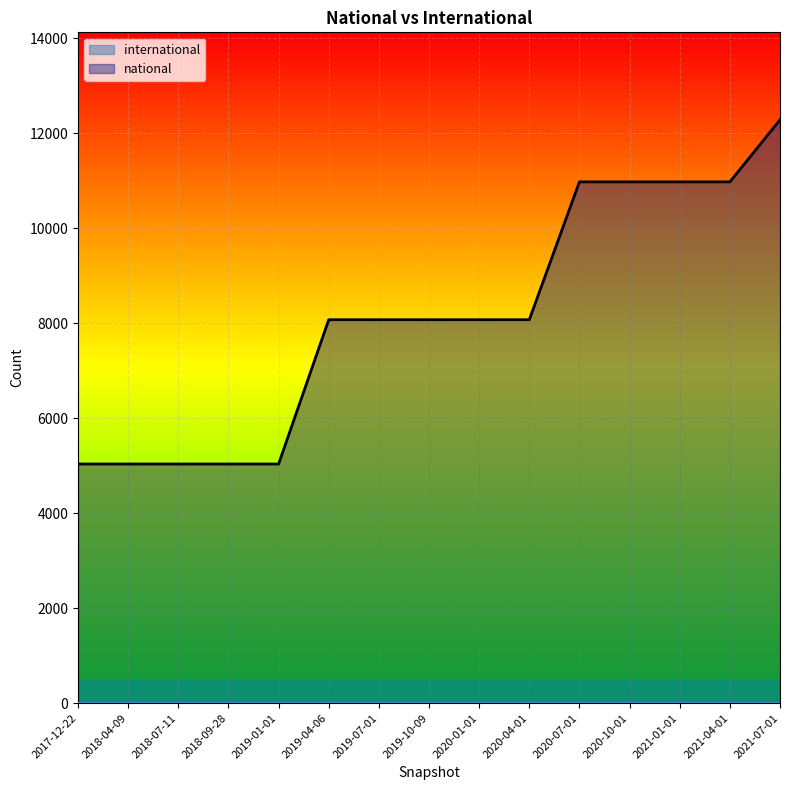

What is the sum of all values?

121741